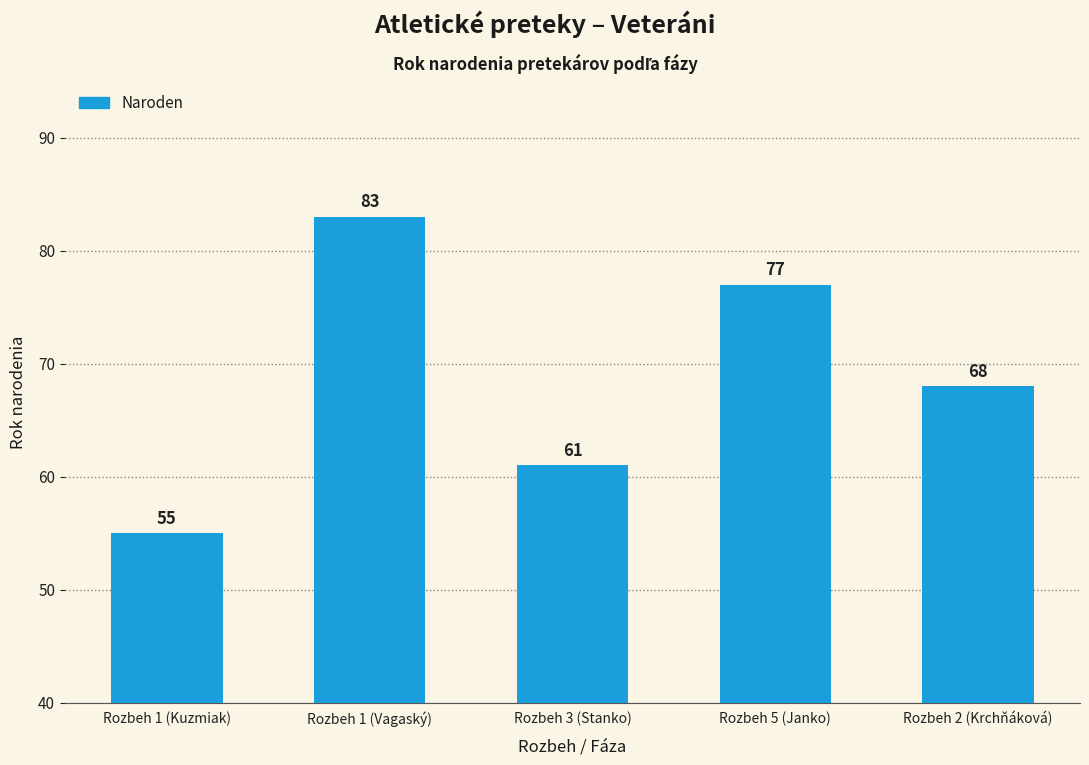

The chart shows a value of 110 at Rozbeh 3 (Stanko). True or false?

False